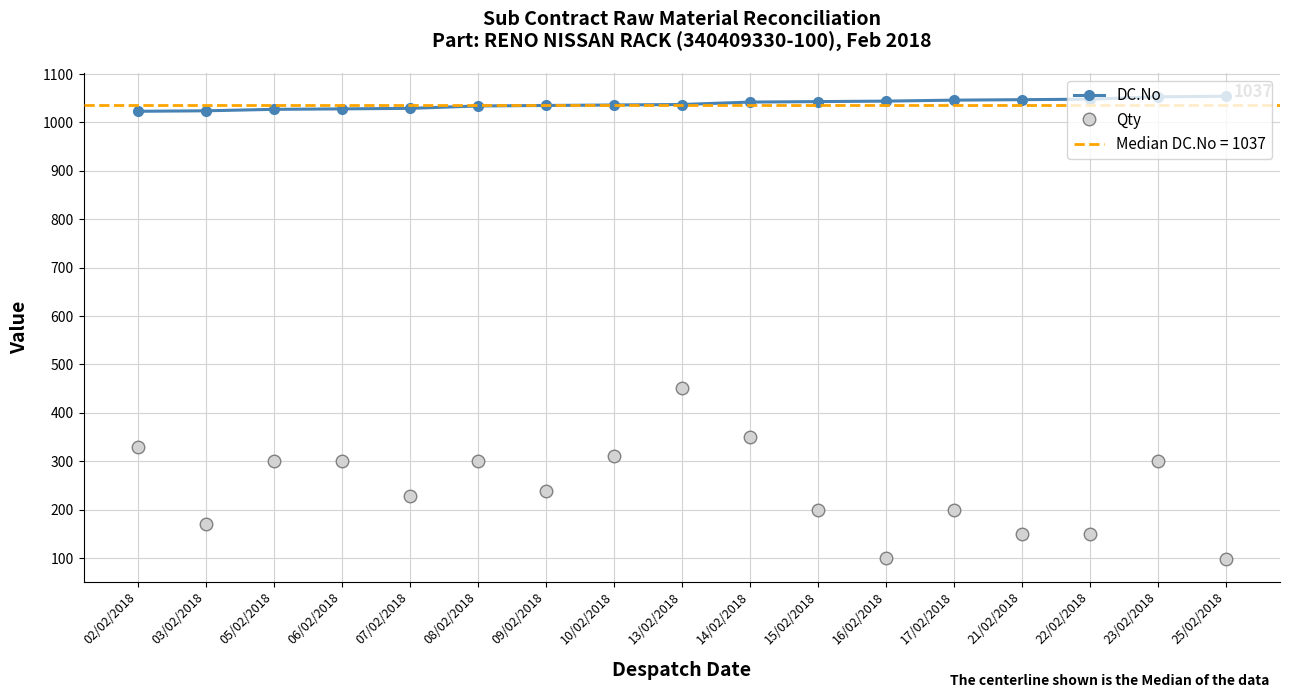

Which has a higher value, 09/02/2018 or 16/02/2018?

16/02/2018